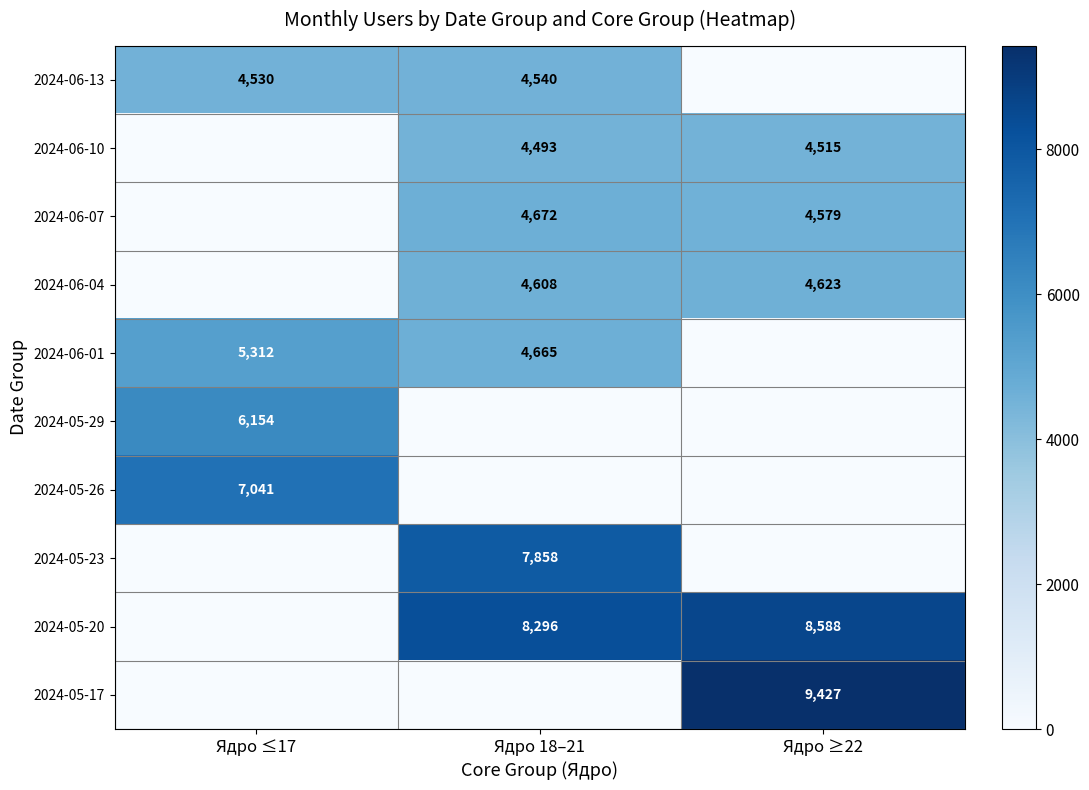

Is it true that 2024-06-13 equals 4540 at Ядро 18–21?

True